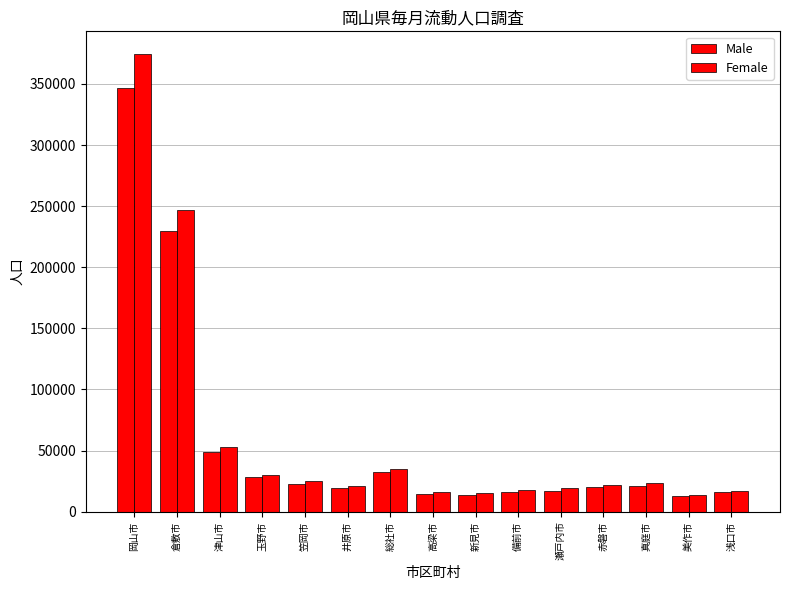

Reading right to left, list all the values displayed in this chart.

Male: 浅口市=16059	美作市=12711	真庭市=21000	赤磐市=20540	瀬戸内市=17203	備前市=15961	新見市=13848	高梁市=14867	総社市=32673	井原市=19034	笠岡市=22853	玉野市=28482	津山市=48546	倉敷市=229462	岡山市=346774
Female: 浅口市=17327	美作市=13936	真庭市=23191	赤磐市=22176	瀬戸内市=19007	備前市=17543	新見市=15201	高梁市=15761	総社市=34912	井原市=20857	笠岡市=25329	玉野市=30159	津山市=52800	倉敷市=246902	岡山市=374275